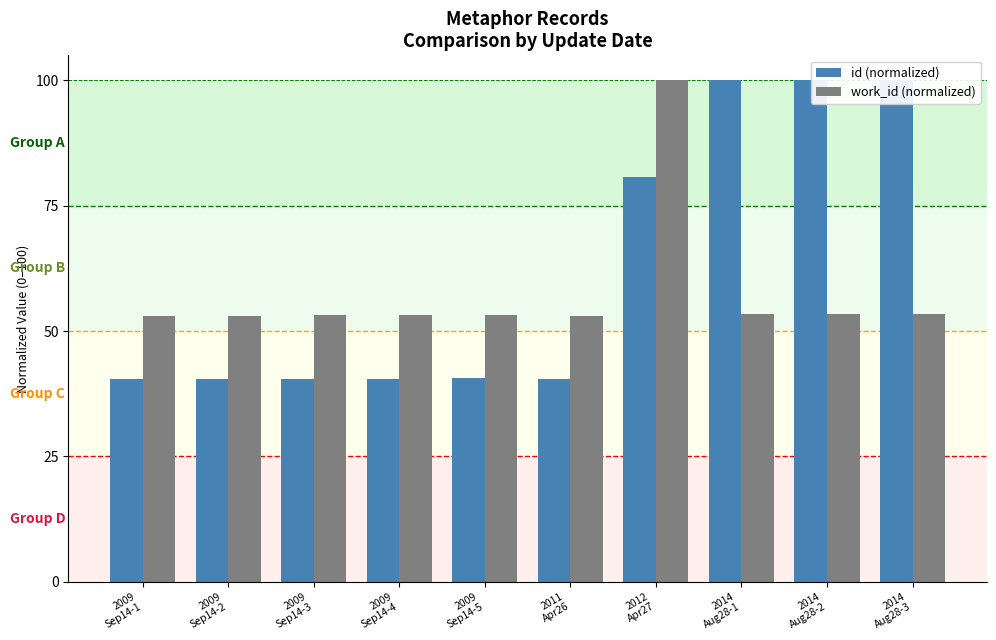

Rank the series by their maximum value, from lowest to highest.

id (normalized), work_id (normalized)